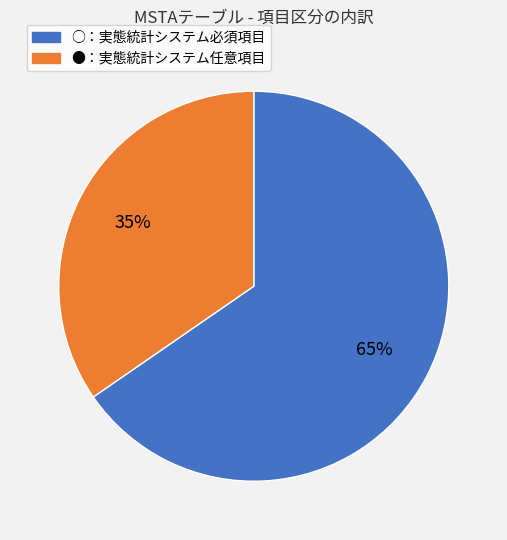

Does any single category account for the majority?

Yes